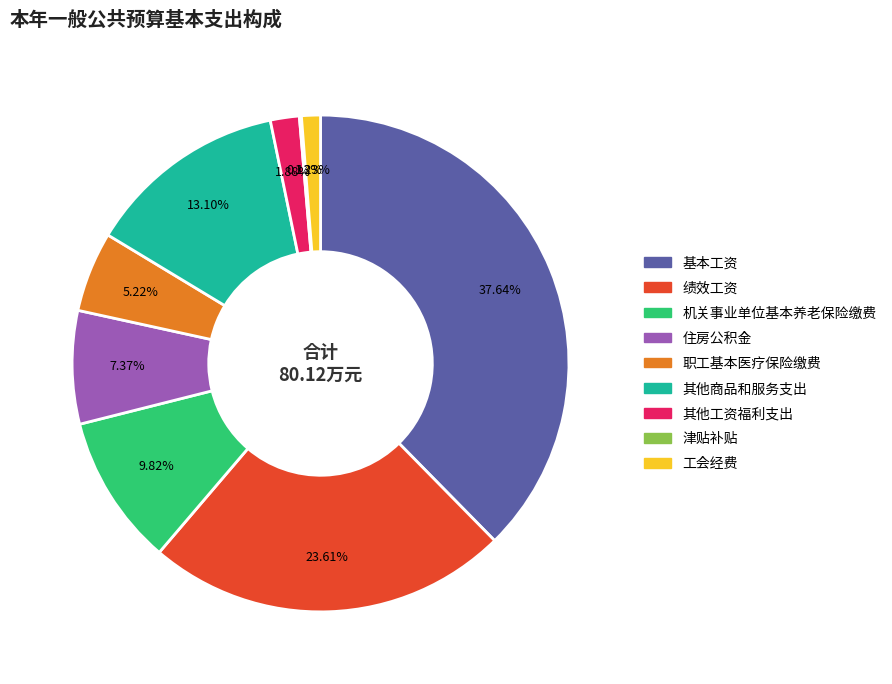

True or false: 职工基本医疗保险缴费 accounts for 5% of the total.

True